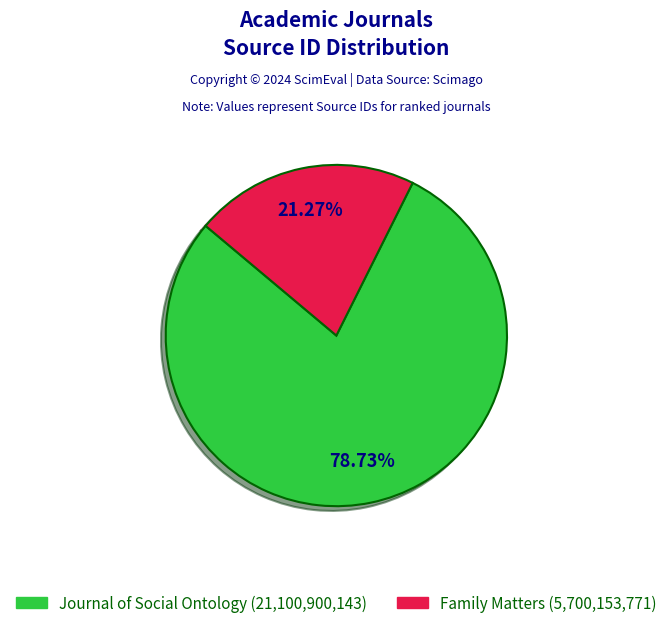

To the nearest percent, what portion does Family Matters represent?

21%